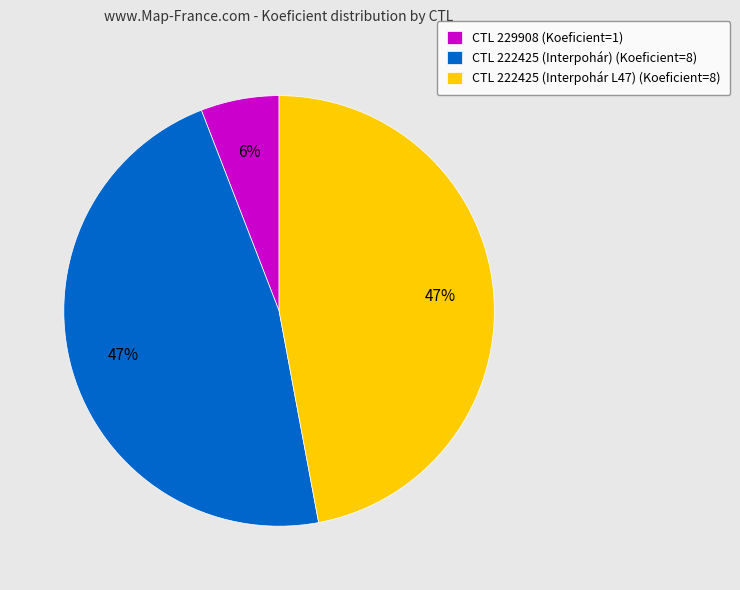

Which slice is the smallest?

CTL 229908 (Koeficient=1)